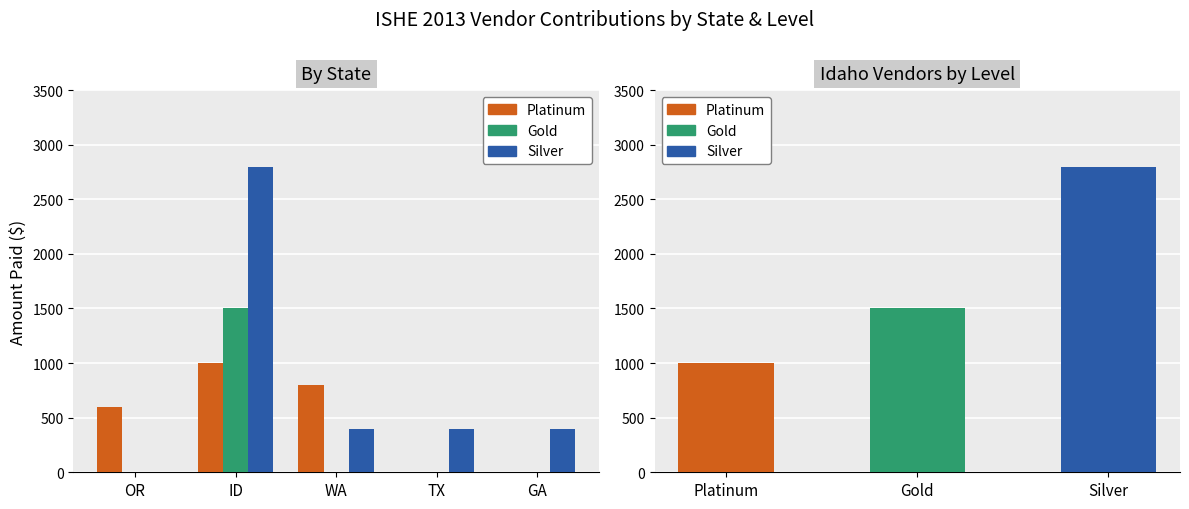

What is the difference between the maximum and minimum values in the Platinum series?

1000